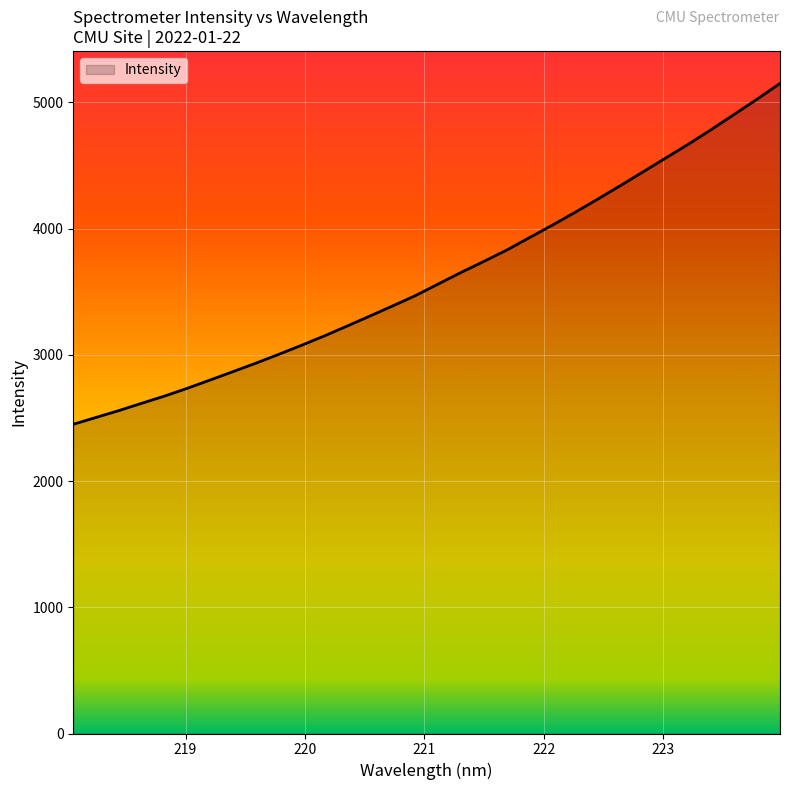

What is the greatest value displayed?

5149.0